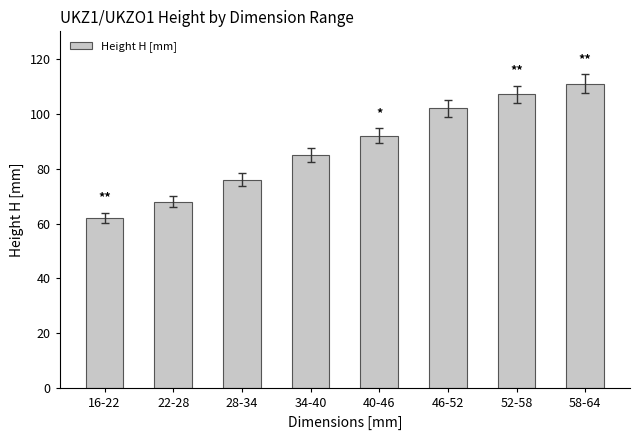

Which category has the lowest value across all series?

16-22